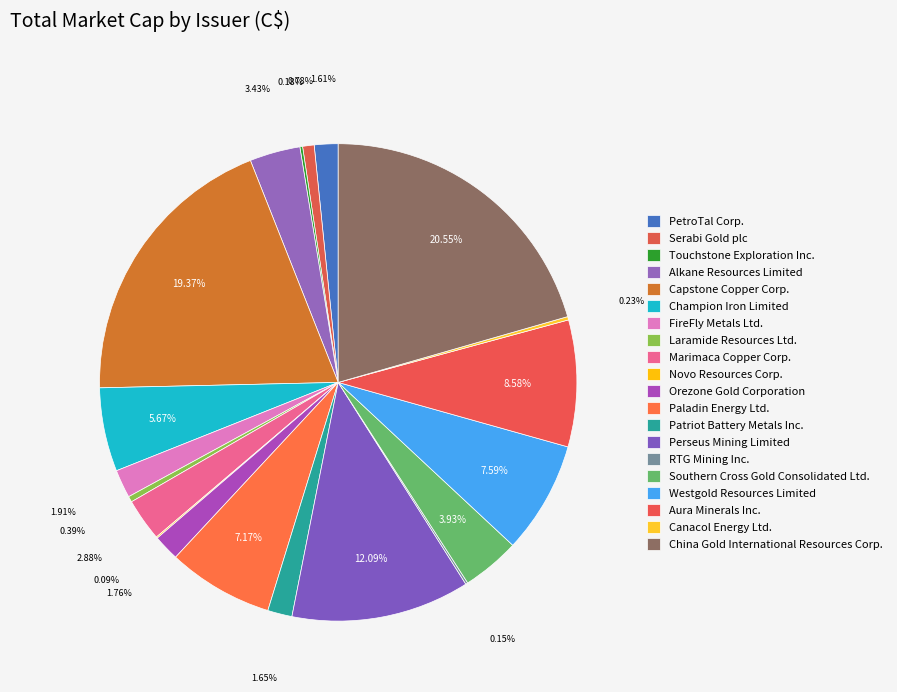

Which category has the smallest portion of the pie?

Novo Resources Corp.